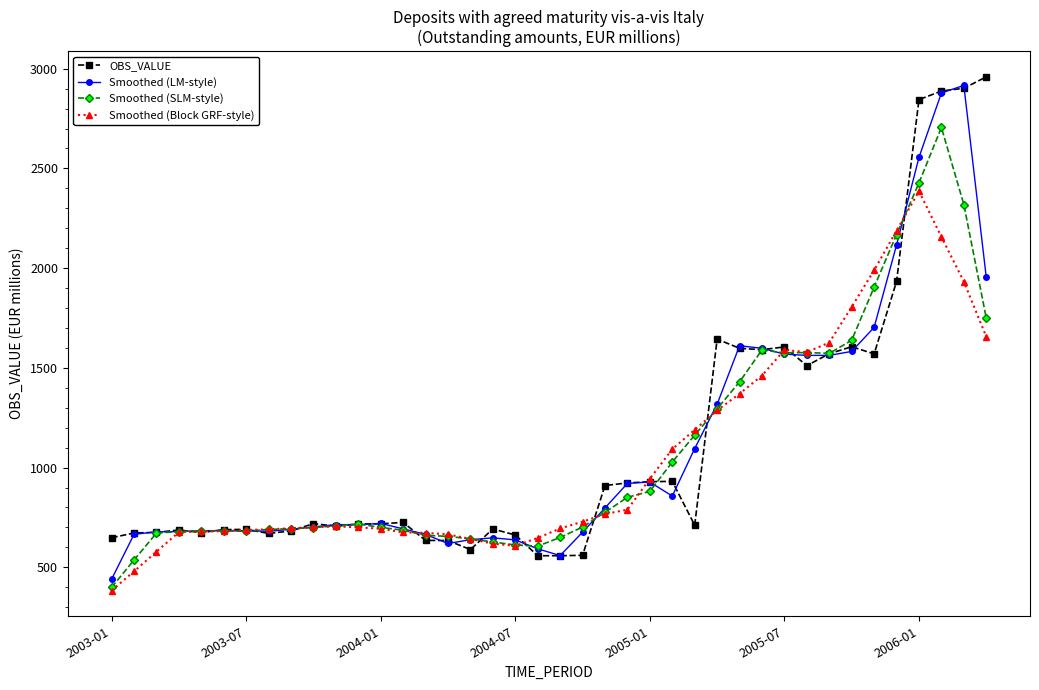

What is the sum of all OBS_VALUE values?

45187.0